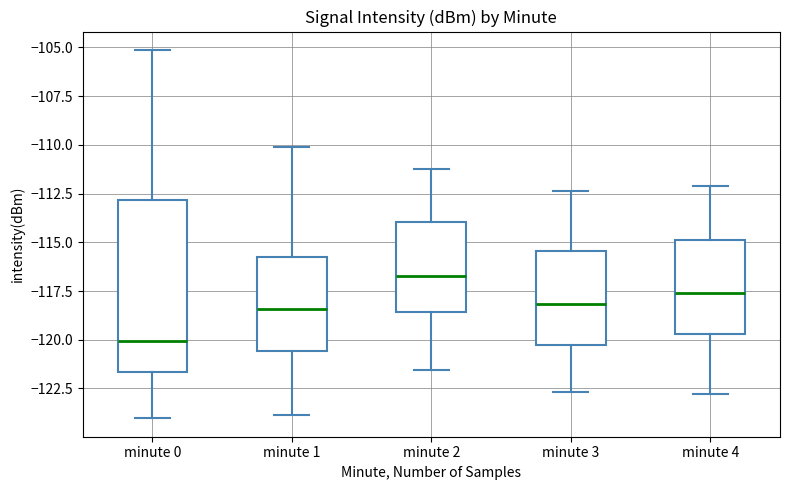

Comparing the boxes themselves (not the whiskers), which one is the tallest?

minute 0